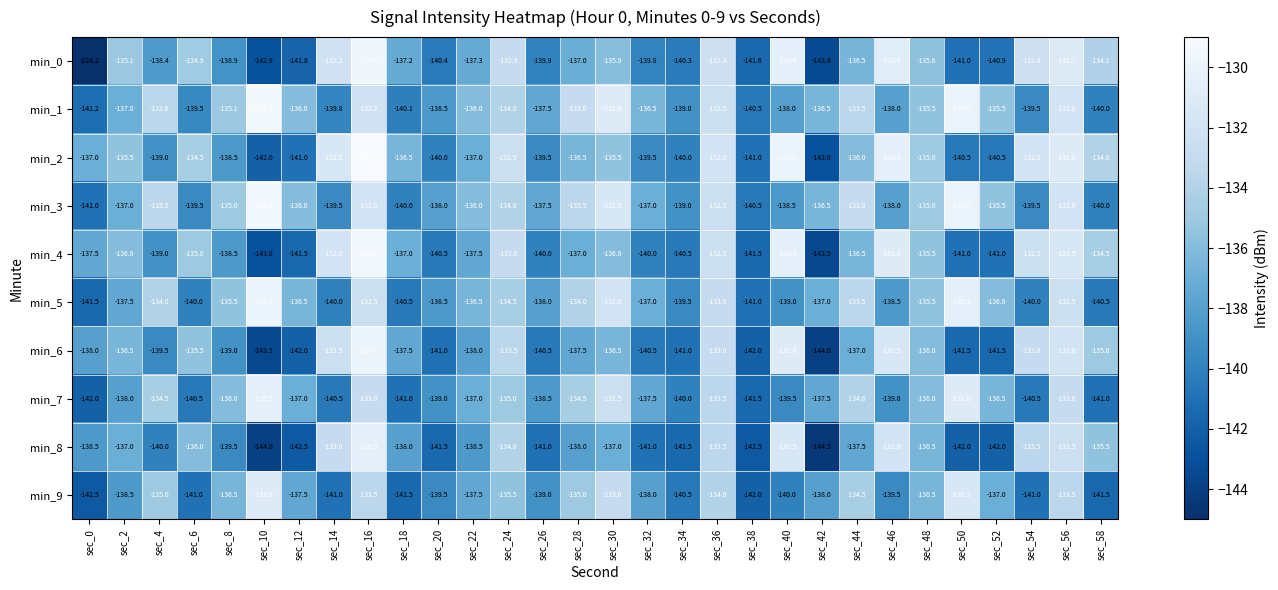

How many distinct data groups are displayed?

10